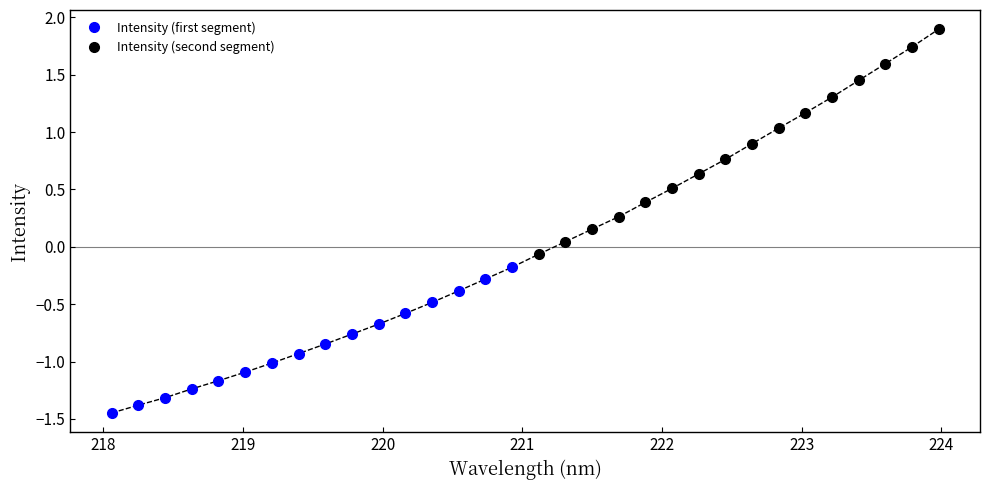

True or false: Intensity (second segment) has more than 0 interior local peaks.

False